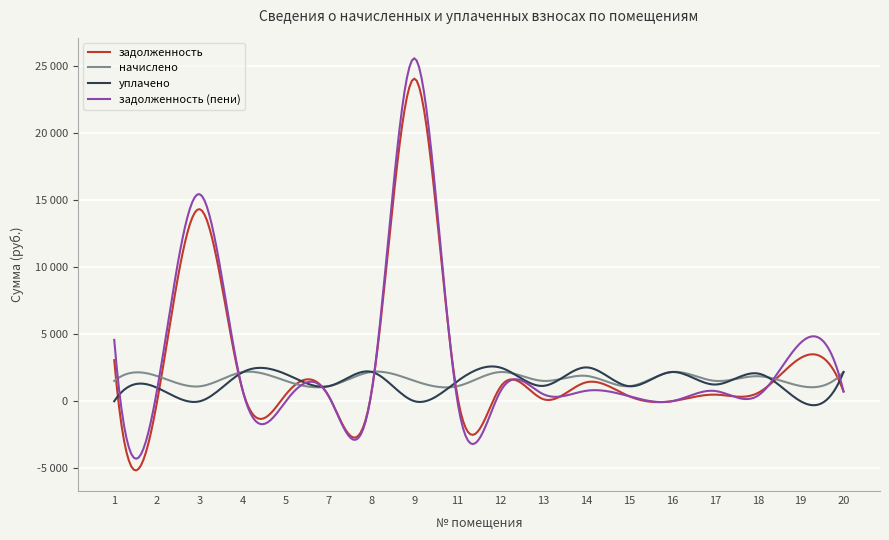

Does the chart have visible grid lines?

Yes